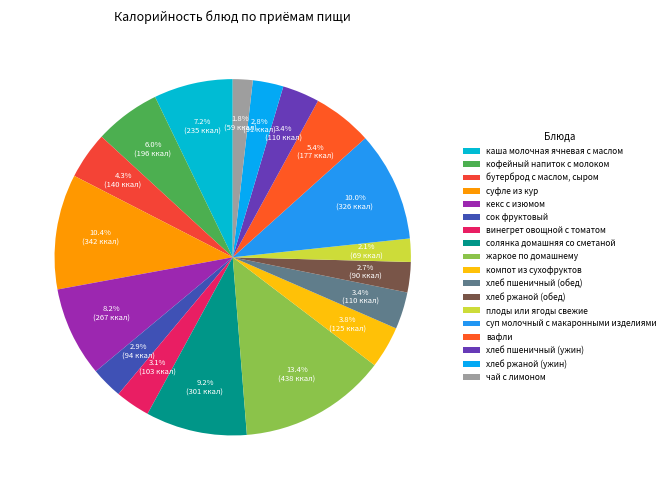

The жаркое по домашнему slice represents 13% of the pie. True or false?

True